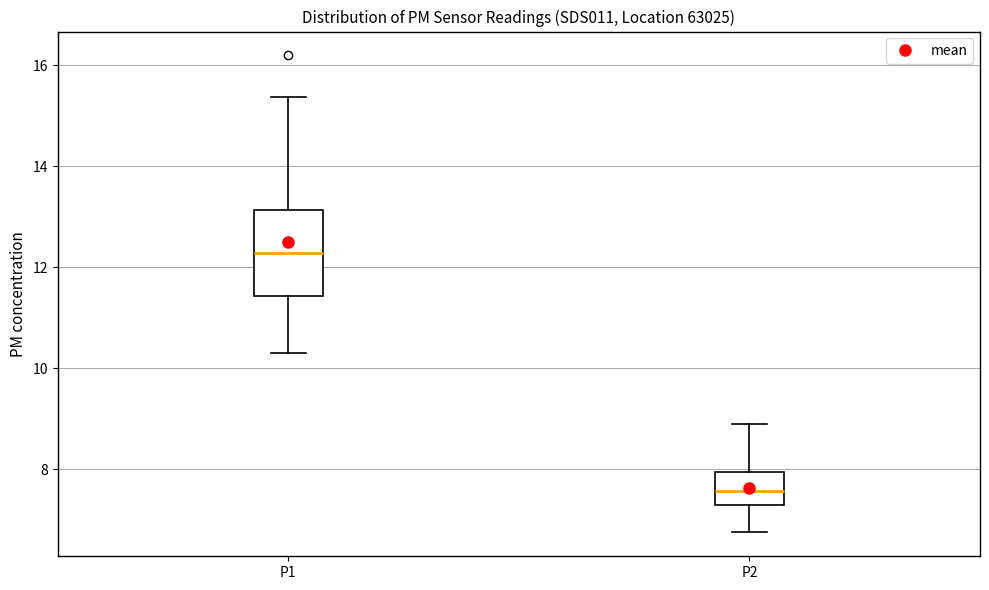

Reading left to right, transcribe this box plot: for each box, give where its median line is, the range the box spans, and where its two whiskers end, as read against the y-axis. The values are not printed on the chart, so give them approximately, as read against the axis.

P1: median 12.2, box 11.4 to 13.2, whiskers 10.4 to 15.4
P2: median 7.6, box 7.4 to 8.0, whiskers 6.8 to 9.0